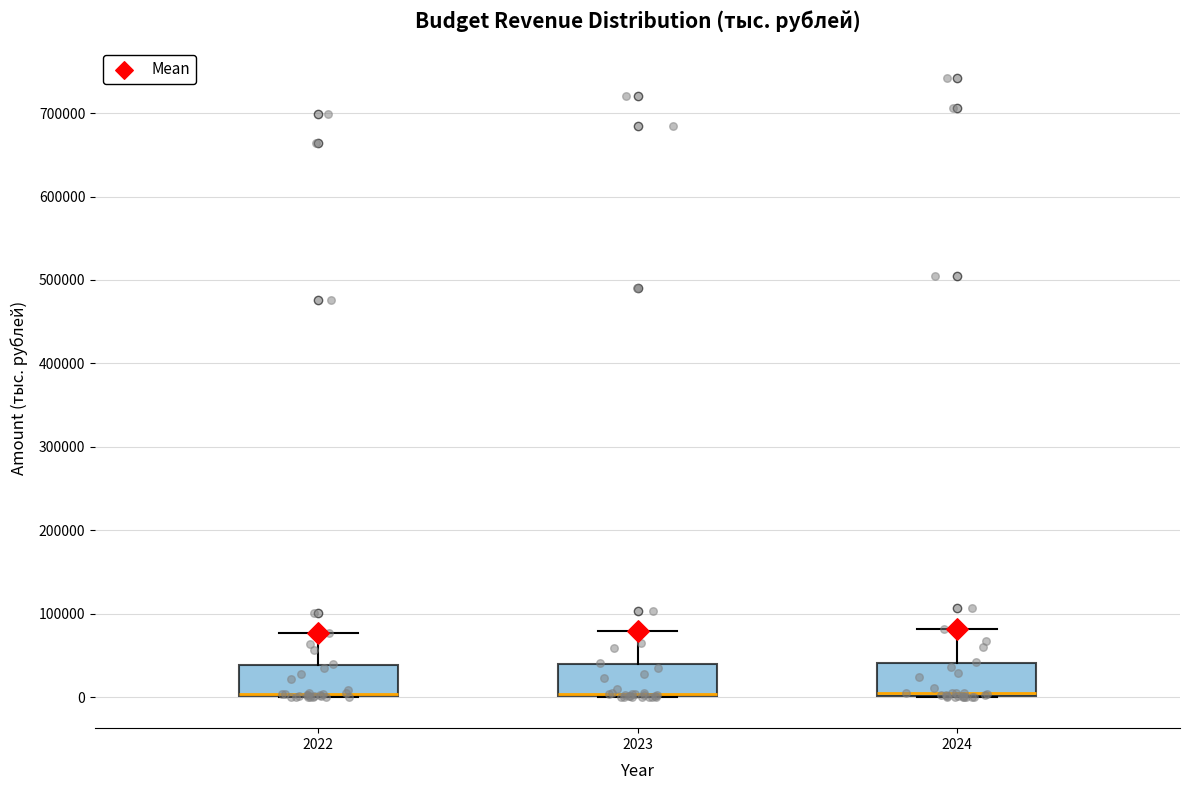

Reading left to right, read every box against the y-axis: the position of its median line, the range the box covers, and the ends of its whiskers. The values are not printed on the chart, so give them approximately, as read against the axis.

2022: median 0 (drawn on the box's lower edge), box 0 to 40000, whiskers 0 to 80000
2023: median 0 (drawn on the box's lower edge), box 0 to 40000, whiskers 0 to 80000
2024: median 0 (just above the box's lower edge), box 0 to 40000, whiskers 0 to 80000